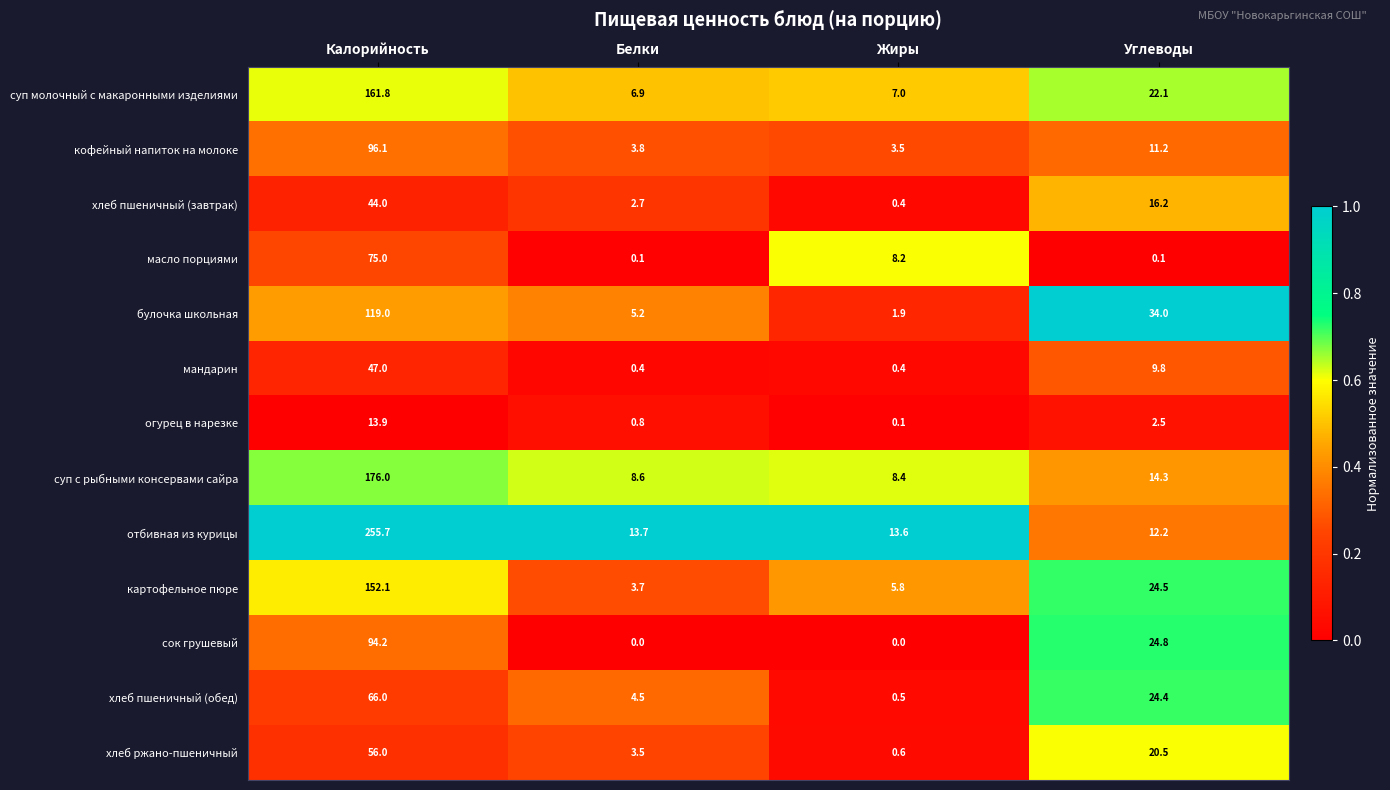

Rank the series by their maximum value, from lowest to highest.

огурец в нарезке, хлеб пшеничный (завтрак), мандарин, хлеб ржано-пшеничный, хлеб пшеничный (обед), масло порциями, сок грушевый, кофейный напиток на молоке, булочка школьная, картофельное пюре, суп молочный с макаронными изделиями, суп с рыбными консервами сайра, отбивная из курицы